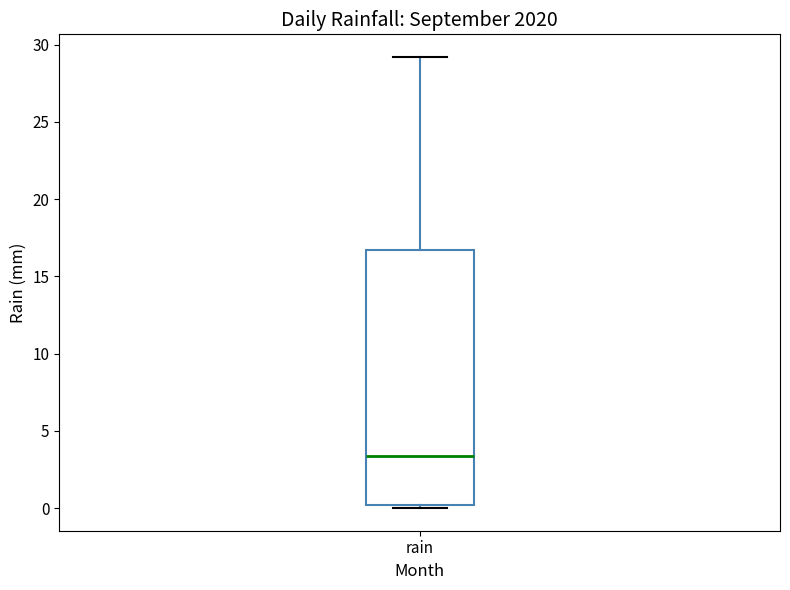

Where is the upper edge of the box for rain on the y-axis? The values are not printed on the chart, so give them approximately, as read against the axis.

16.5